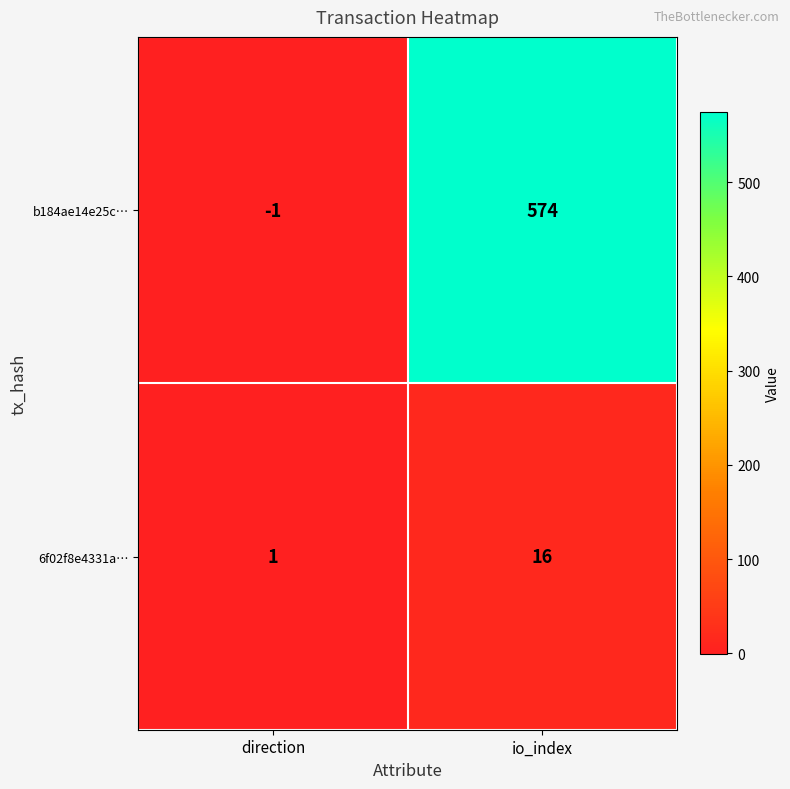

What is the sum of all 6f02f8e4331a… values?

17